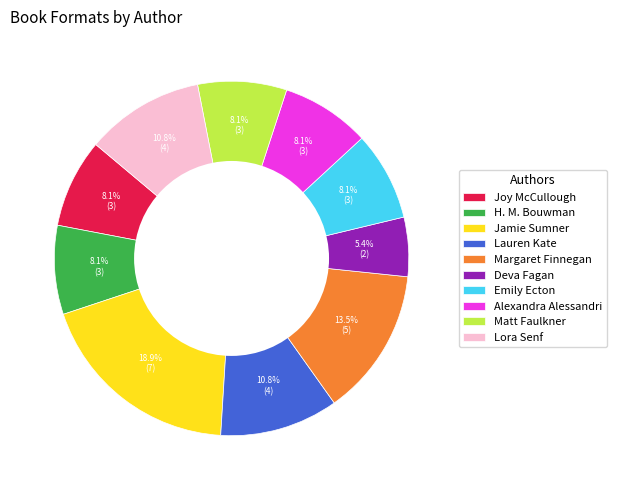

Count the number of slices in the pie.

10